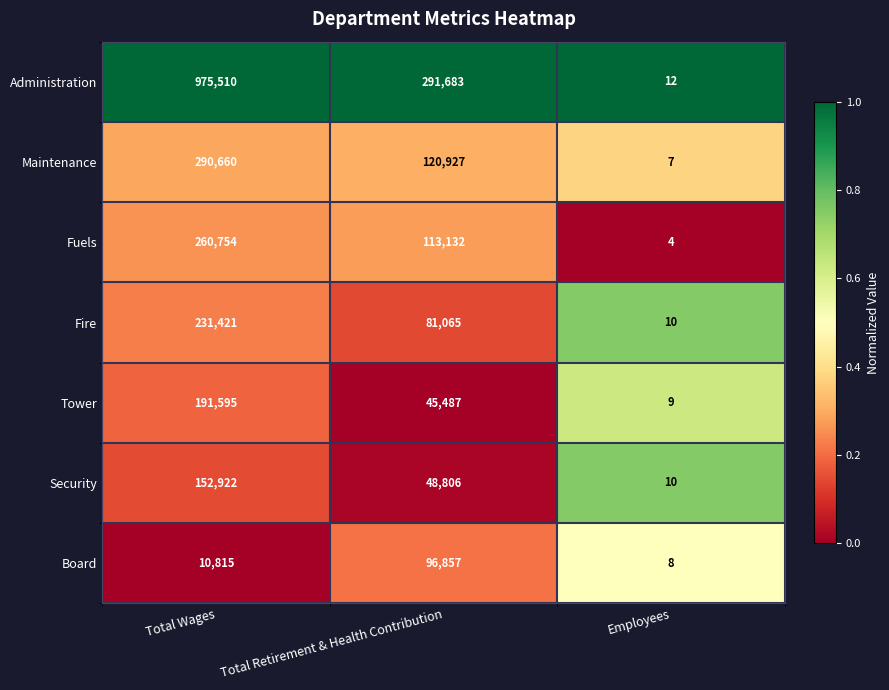

Which series changed the most between Total Wages and Total Retirement & Health Contribution?

Administration